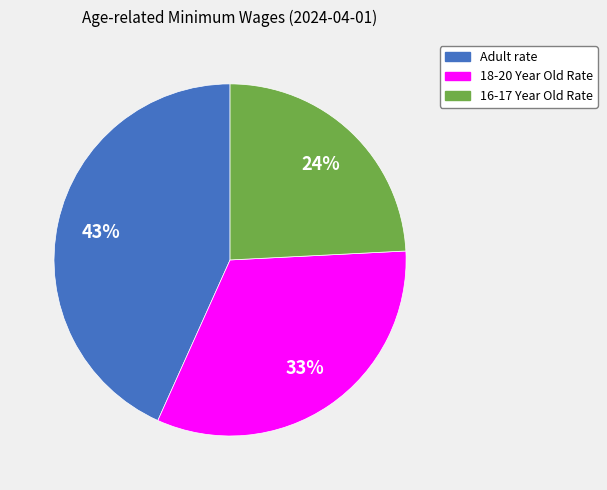

Does any single category account for the majority?

No